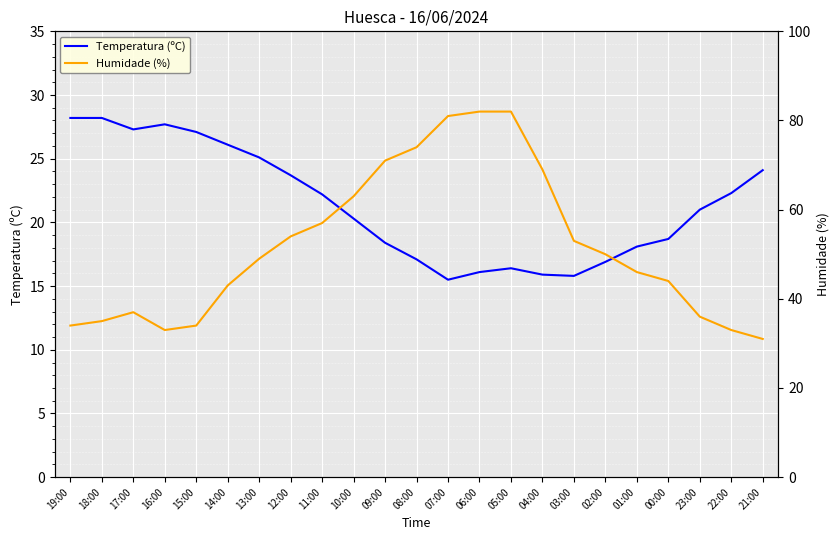

The Temperatura (ºC) series shows 30.9 at 12:00. True or false?

False